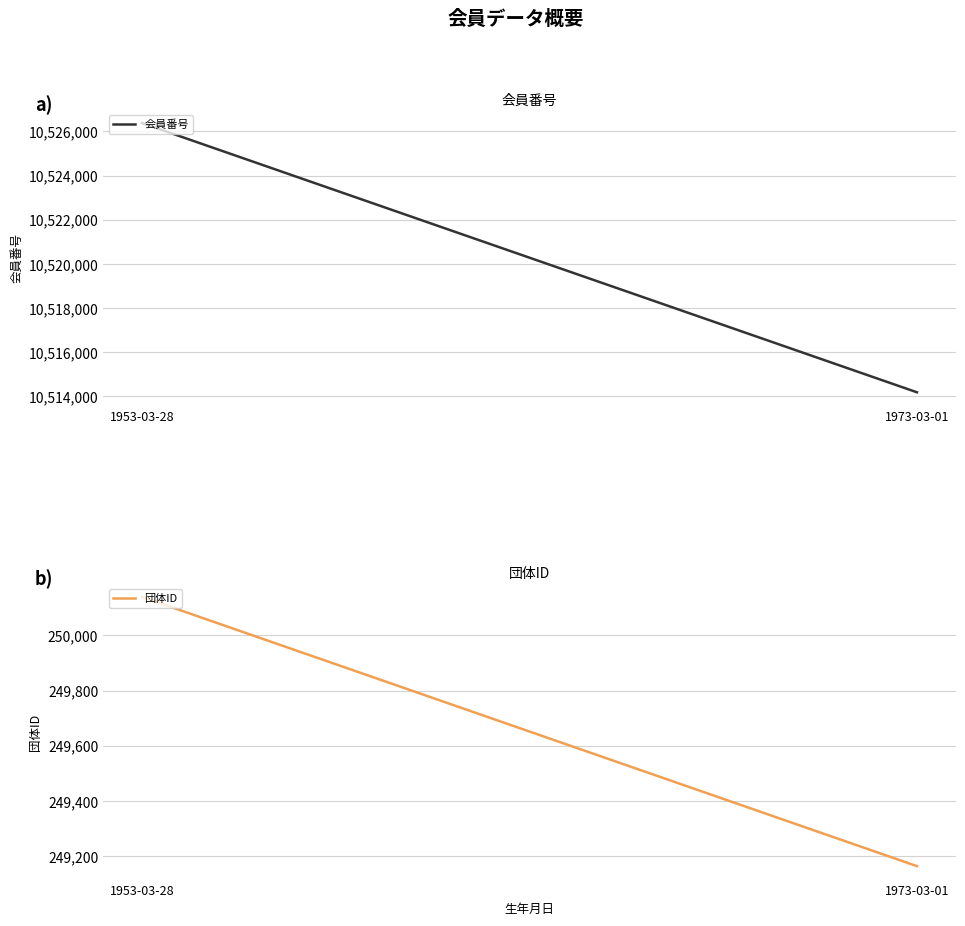

Rank the series by their average value, from highest to lowest.

会員番号, 団体ID